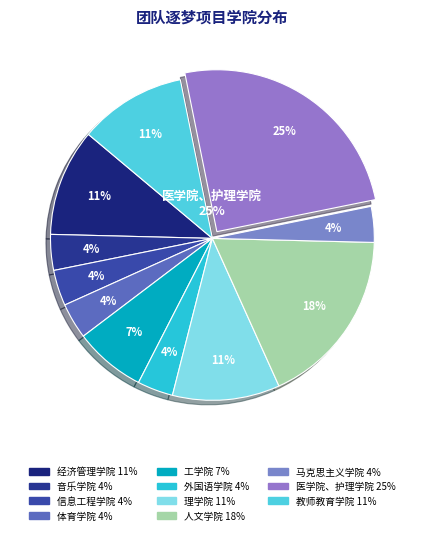

Which category has the biggest portion of the pie?

医学院、护理学院